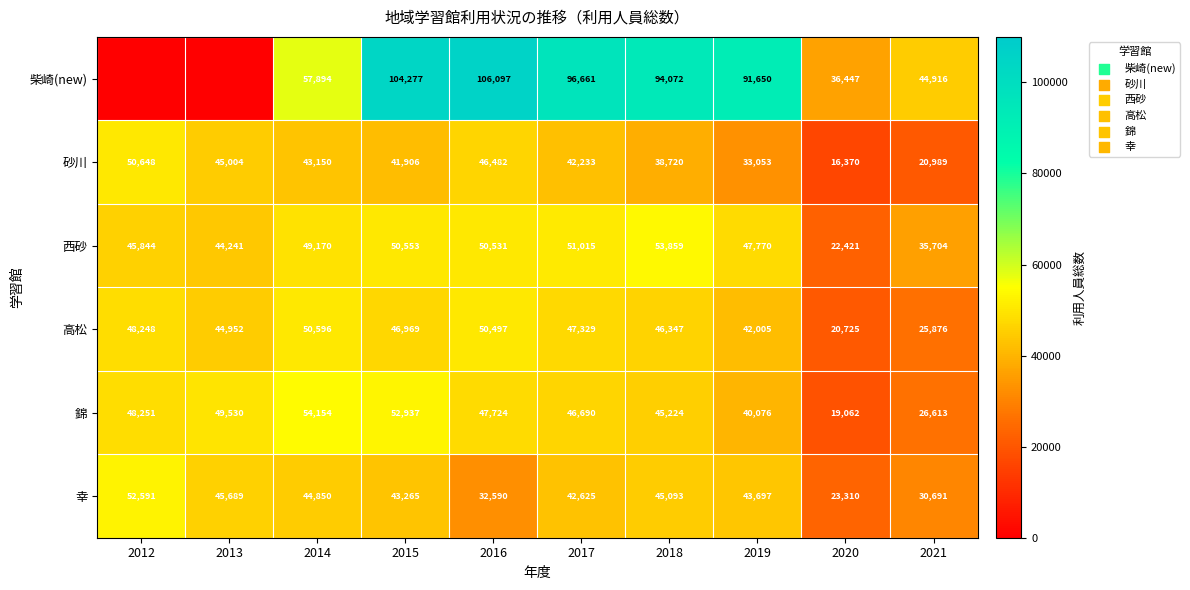

At how many categories does at least one series exceed 105630?

1